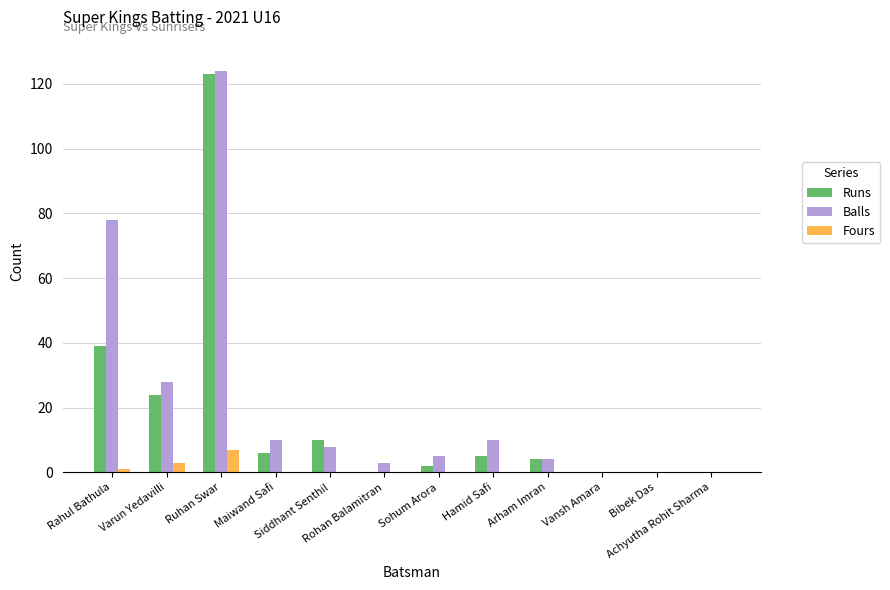

What is the maximum value for Balls?

124